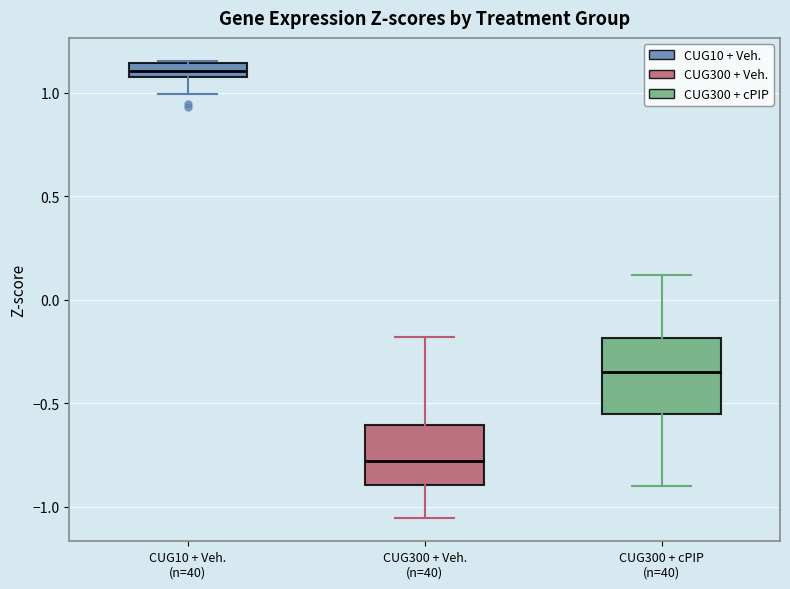

Which box's median line is the lowest?

CUG300 + Veh. (n=40)